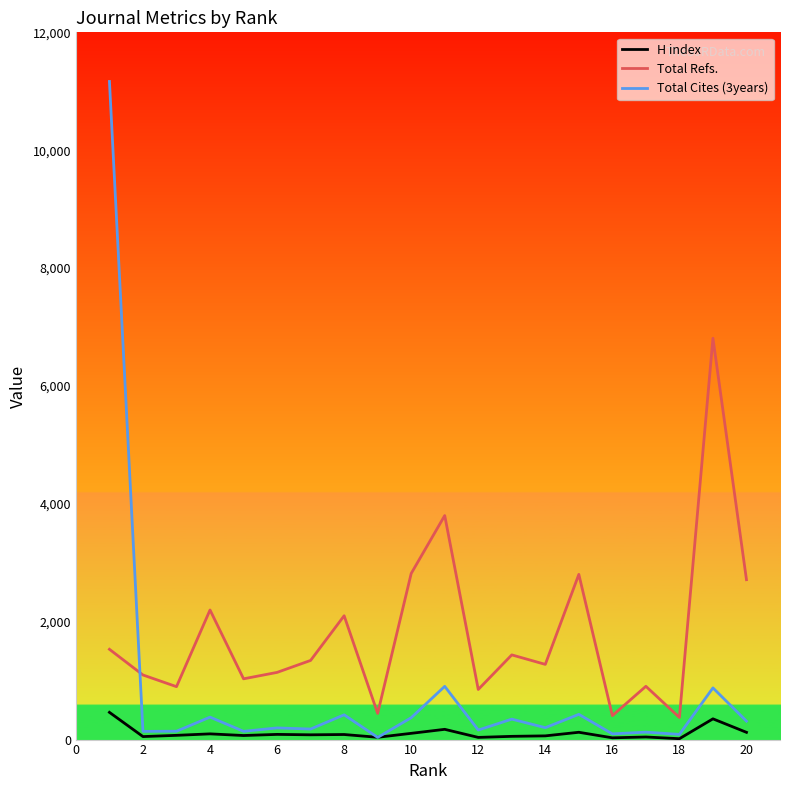

True or false: Total Cites (3years) has more than 1 interior local peaks.

True